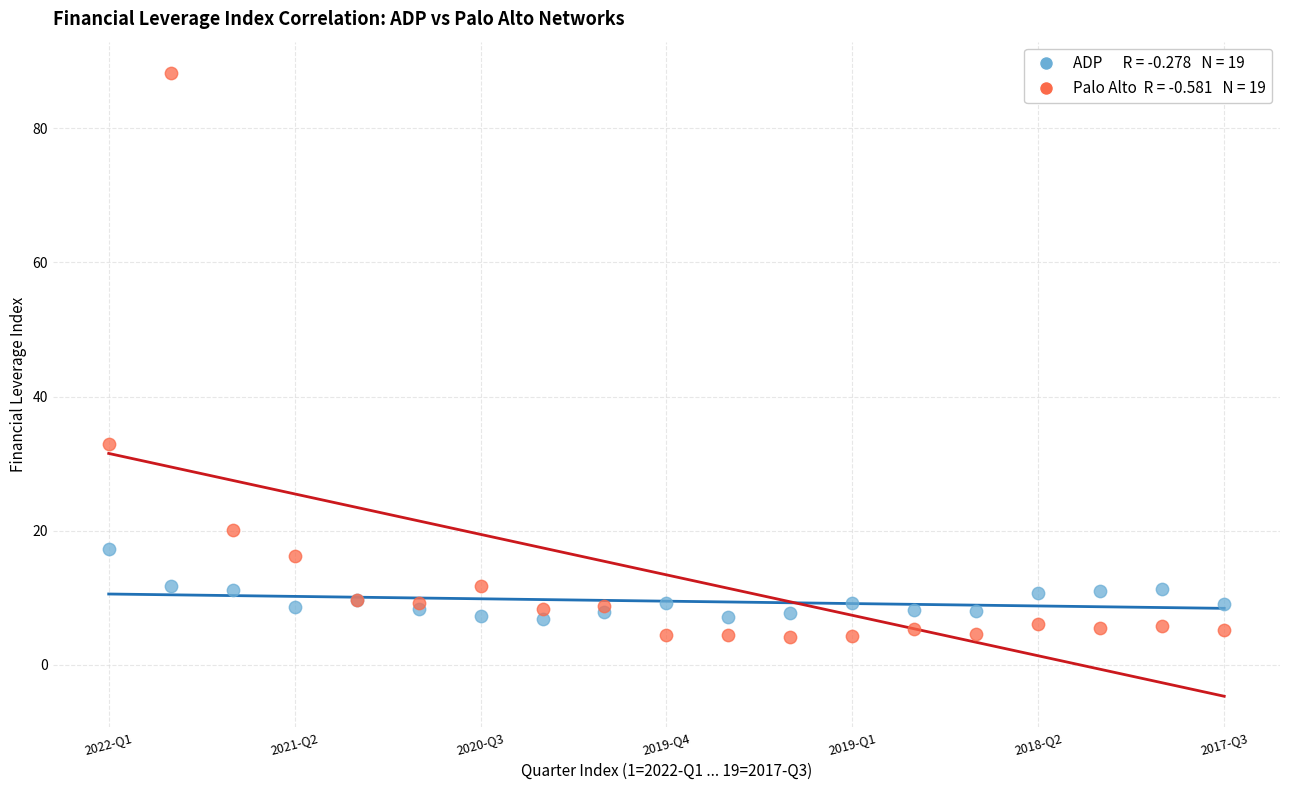

Across all series, what Y value is closest to 46?

32.9